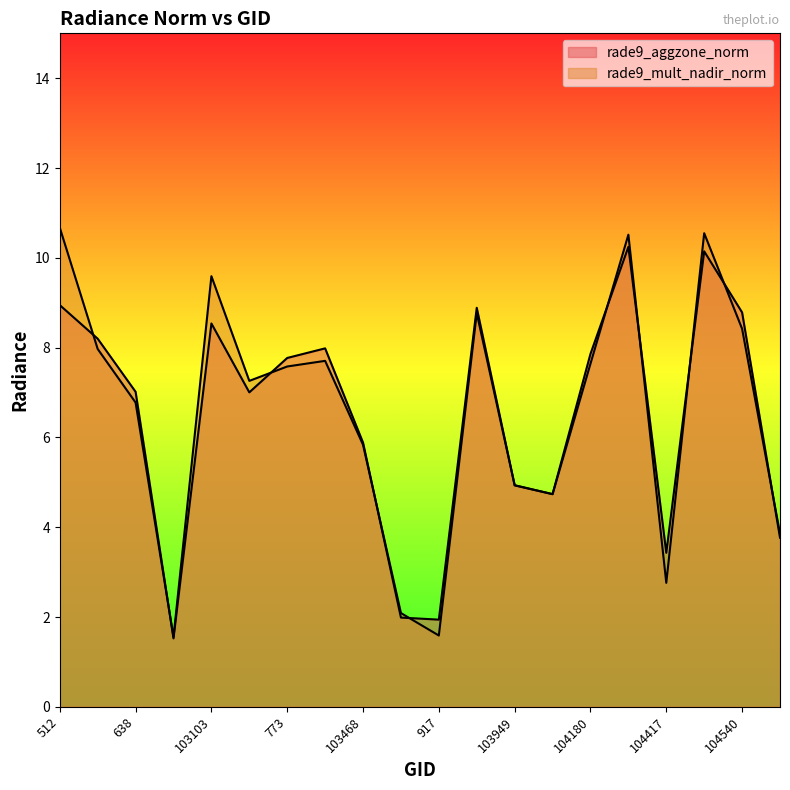

List the series in order of their overall mean, lowest first.

rade9_aggzone_norm, rade9_mult_nadir_norm